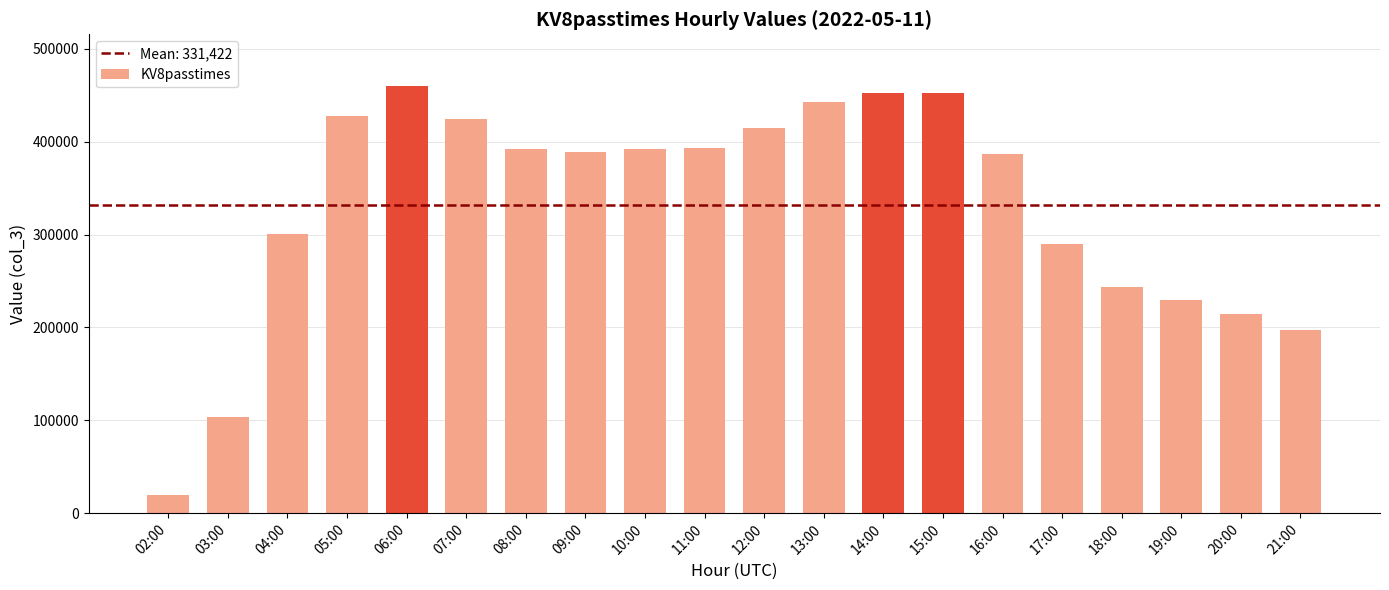

At which category does the chart reach its minimum across all series?

02:00